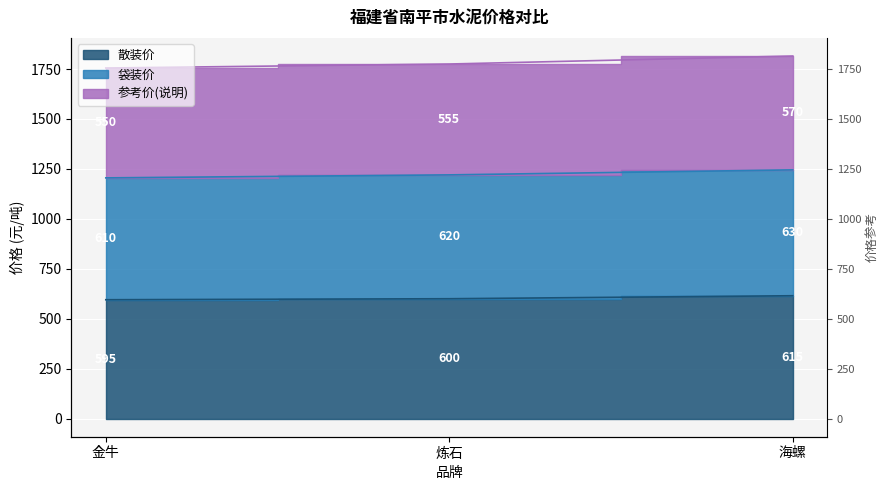

What is the average value of the 散装价 series?

603